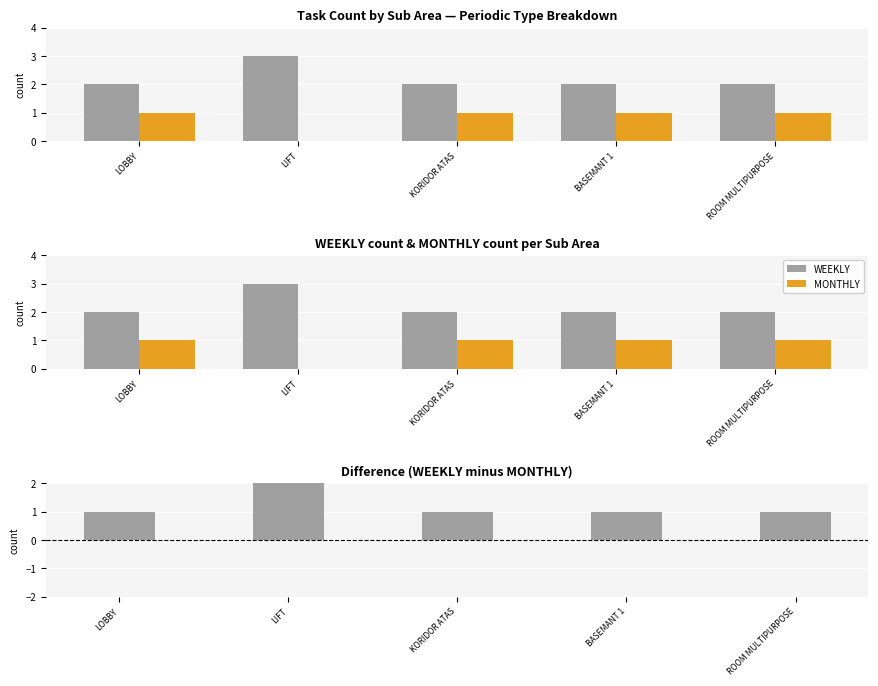

What is the maximum value shown in the chart?

3